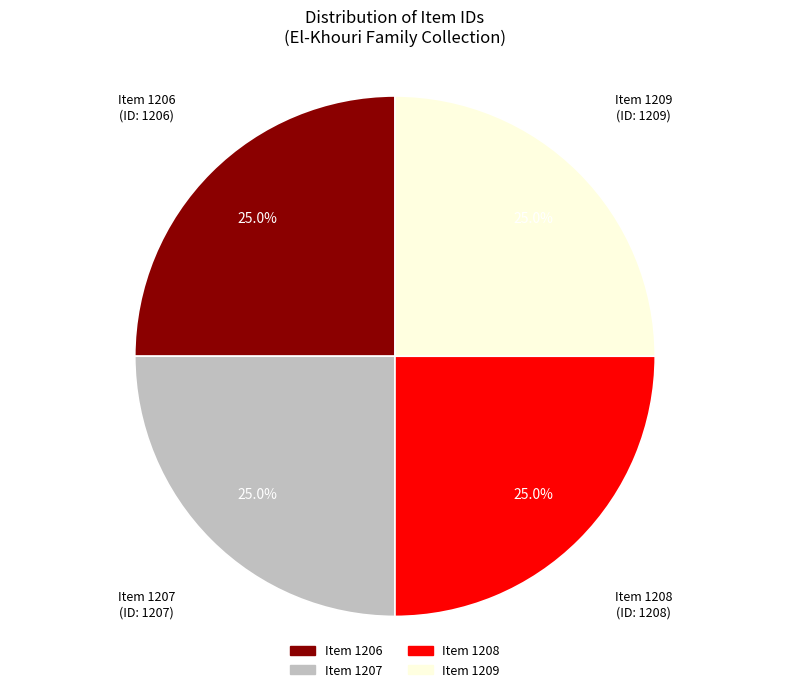

Approximately how many times larger is the value at Item 1206 compared to Item 1208?

1.0